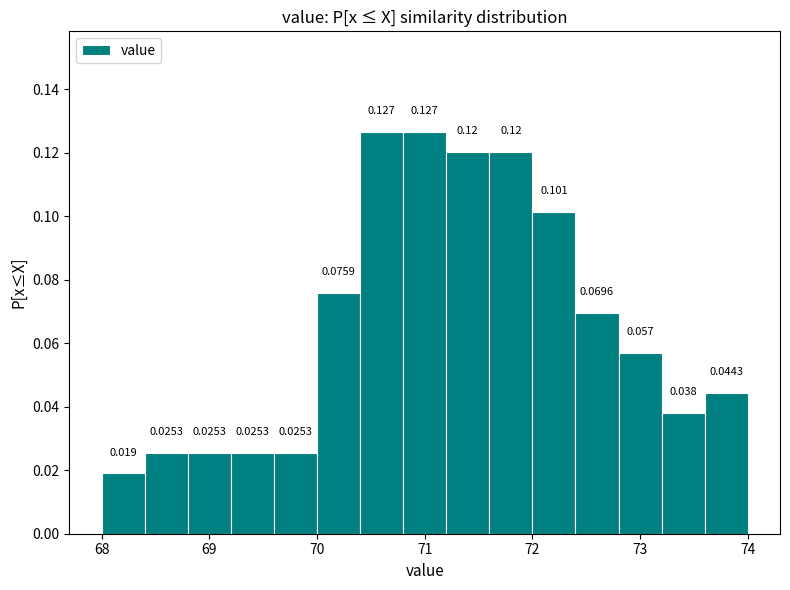

Reading left to right, list every bar in this chart as the range it spans on the x-axis followed by its height.

68.0 to 68.4: 0.0190
68.4 to 68.8: 0.0253
68.8 to 69.2: 0.0253
69.2 to 69.6: 0.0253
69.6 to 70.0: 0.0253
70.0 to 70.4: 0.0759
70.4 to 70.8: 0.1266
70.8 to 71.2: 0.1266
71.2 to 71.6: 0.1203
71.6 to 72.0: 0.1203
72.0 to 72.4: 0.1013
72.4 to 72.8: 0.0696
72.8 to 73.2: 0.0570
73.2 to 73.6: 0.0380
73.6 to 74.0: 0.0443